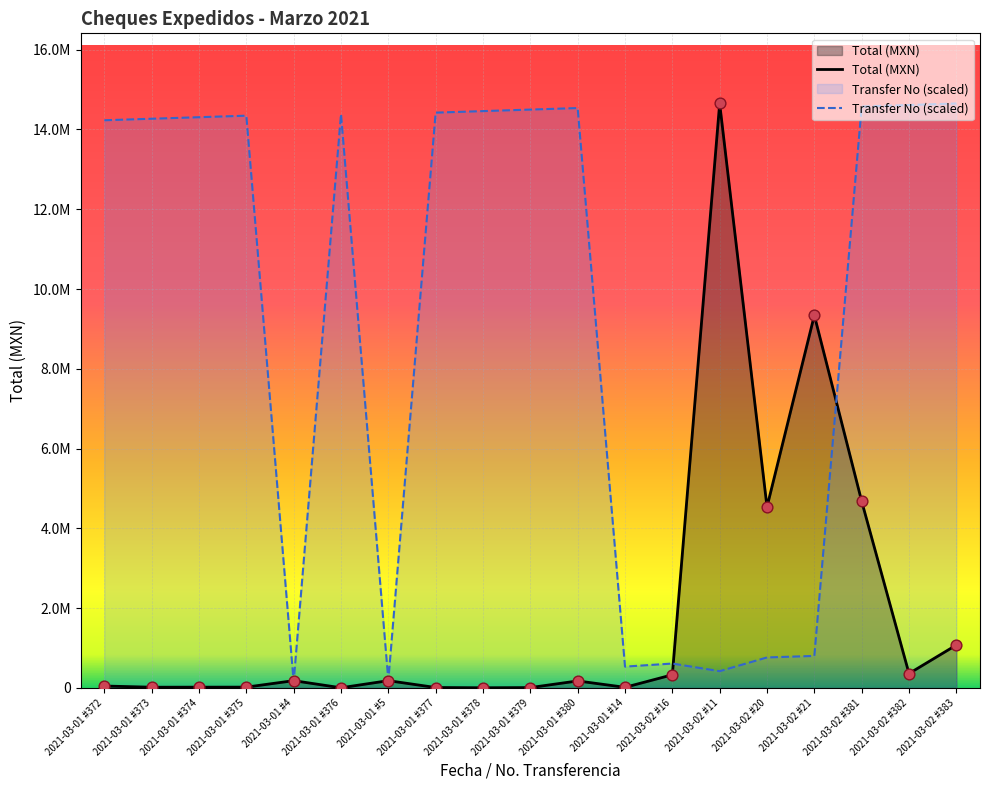

Which series reaches the minimum Y coordinate?

Total